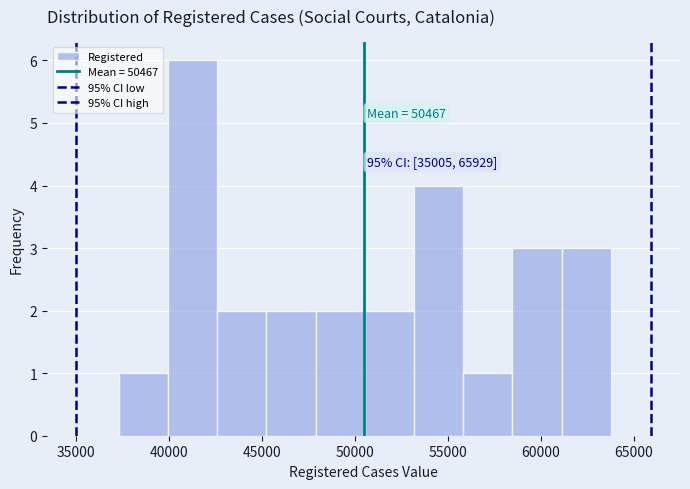

Which range on the x-axis has the tallest bar?

40000 to 42500